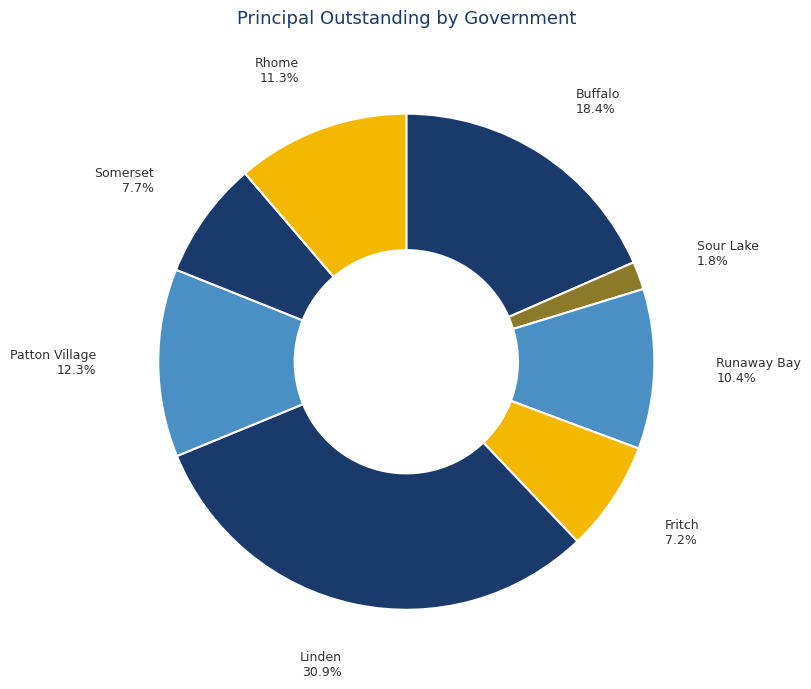

How many slices are in this pie chart?

8